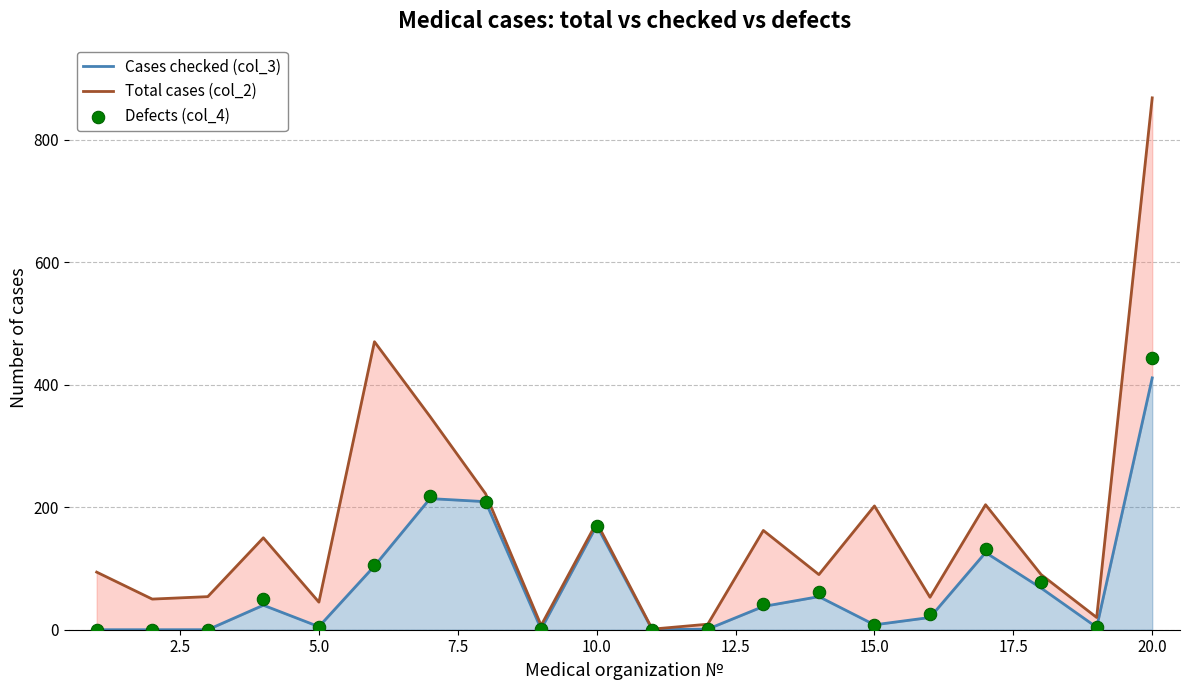

What are all the series names shown in the legend?

Cases checked (col_3), Total cases (col_2), Defects (col_4)